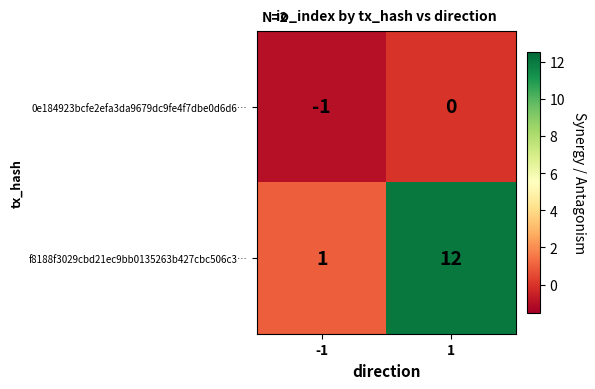

The f8188f3029cbd21ec9bb0135263b427cbc506c3… series shows 12 at 1. True or false?

True